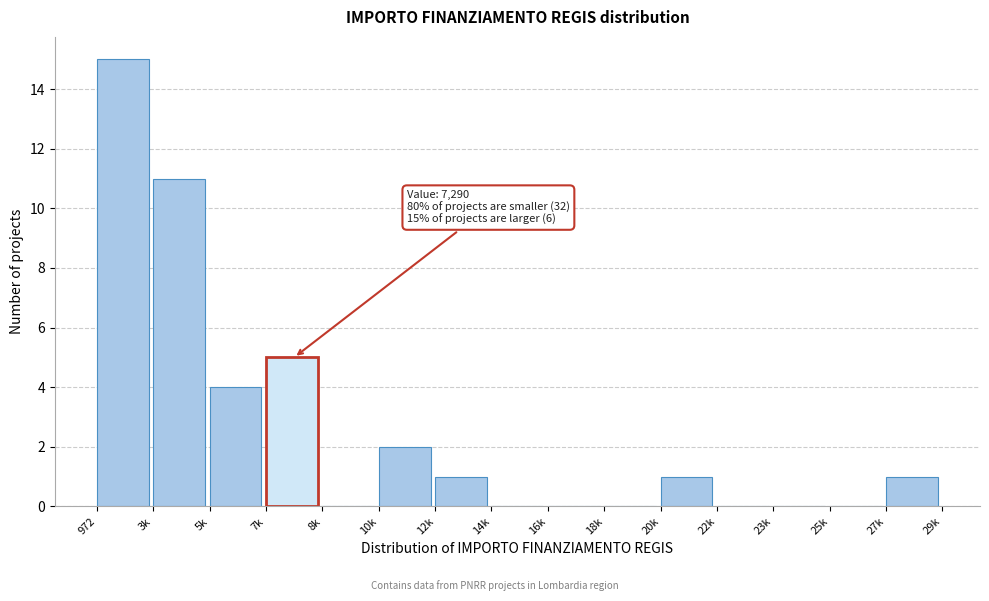

Reading right to left, what are all the values shown in this chart?

27k=1	25k=0	23k=0	22k=0	20k=1	18k=0	16k=0	14k=0	12k=1	10k=2	8k=0	7k=5	5k=4	3k=11	972=15